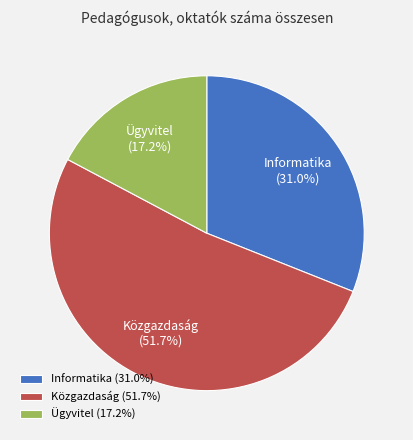

Is the sum of Informatika (31.0%) and Közgazdaság (51.7%) greater than half?

Yes